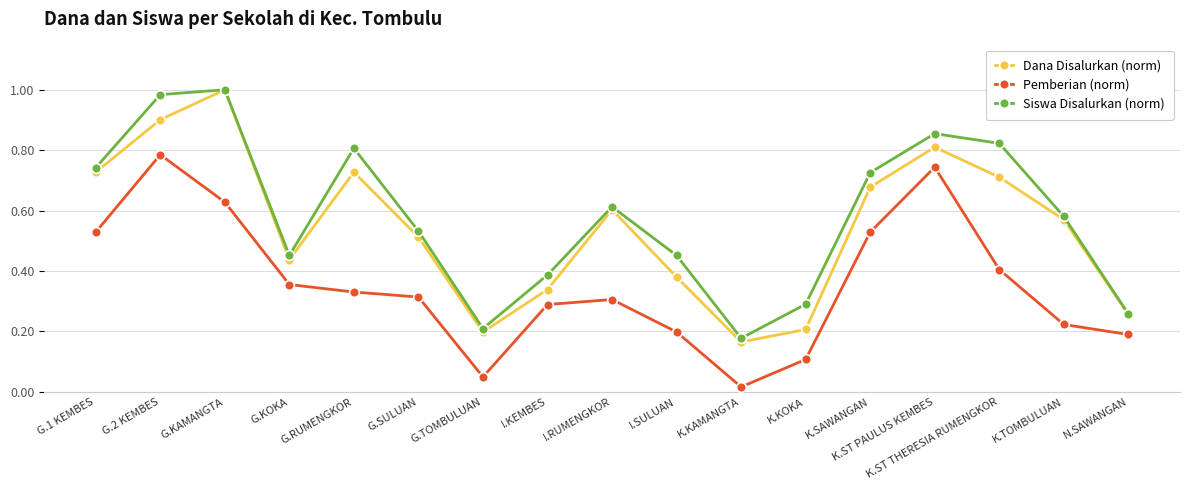

What is the total value across all series at K.SAWANGAN?

1.9